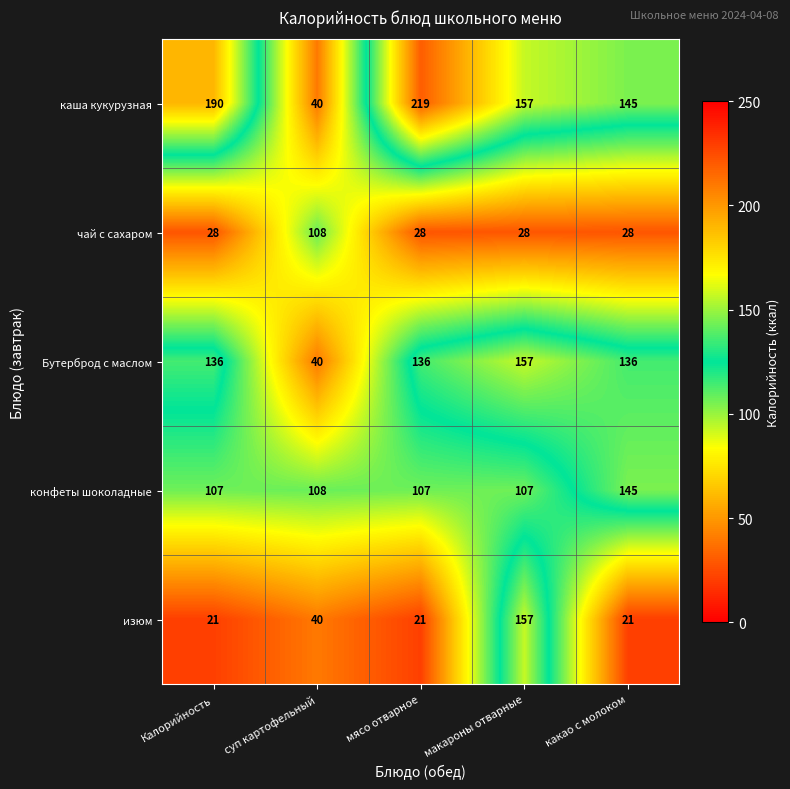

At Калорийность, list the series in order from smallest to largest.

изюм, чай с сахаром, конфеты шоколадные, Бутерброд с маслом, каша кукурузная